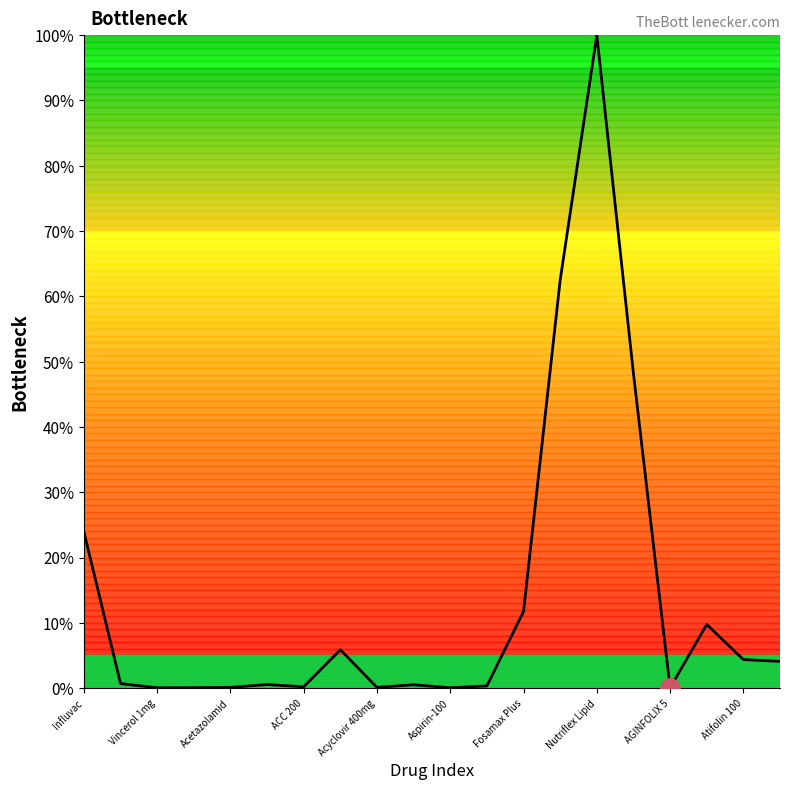

What is the greatest value displayed?

100.0